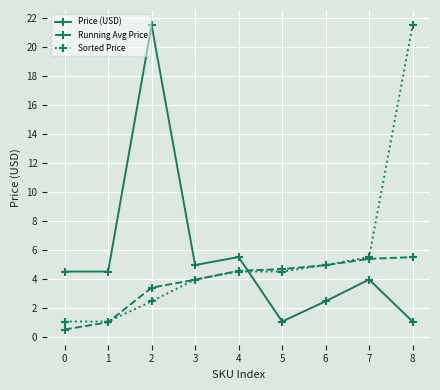

The value of Running Avg Price at 5 is 3.2. True or false?

False